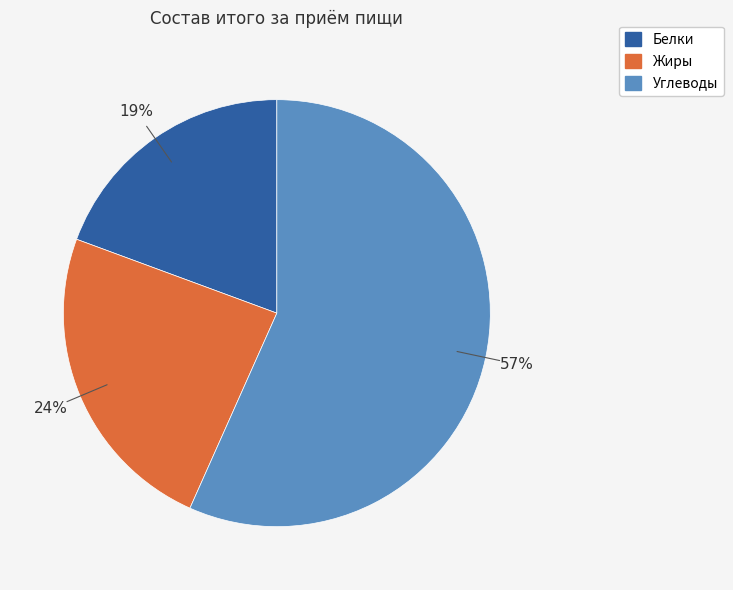

Which slice represents more than half of the pie?

Углеводы